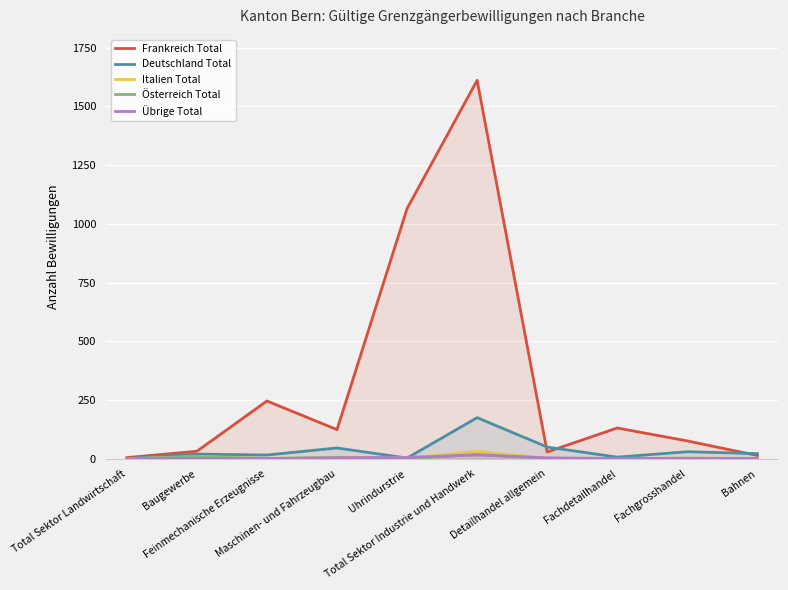

Reading left to right, extract all data points from this chart.

Frankreich Total: 5	32	246	124	1065	1611	29	131	76	14
Deutschland Total: 1	20	16	46	3	175	50	7	30	22
Italien Total: 0	9	1	7	2	32	2	0	3	1
Österreich Total: 0	9	1	5	0	19	1	0	2	1
Übrige Total: 0	1	1	4	6	16	4	1	2	0